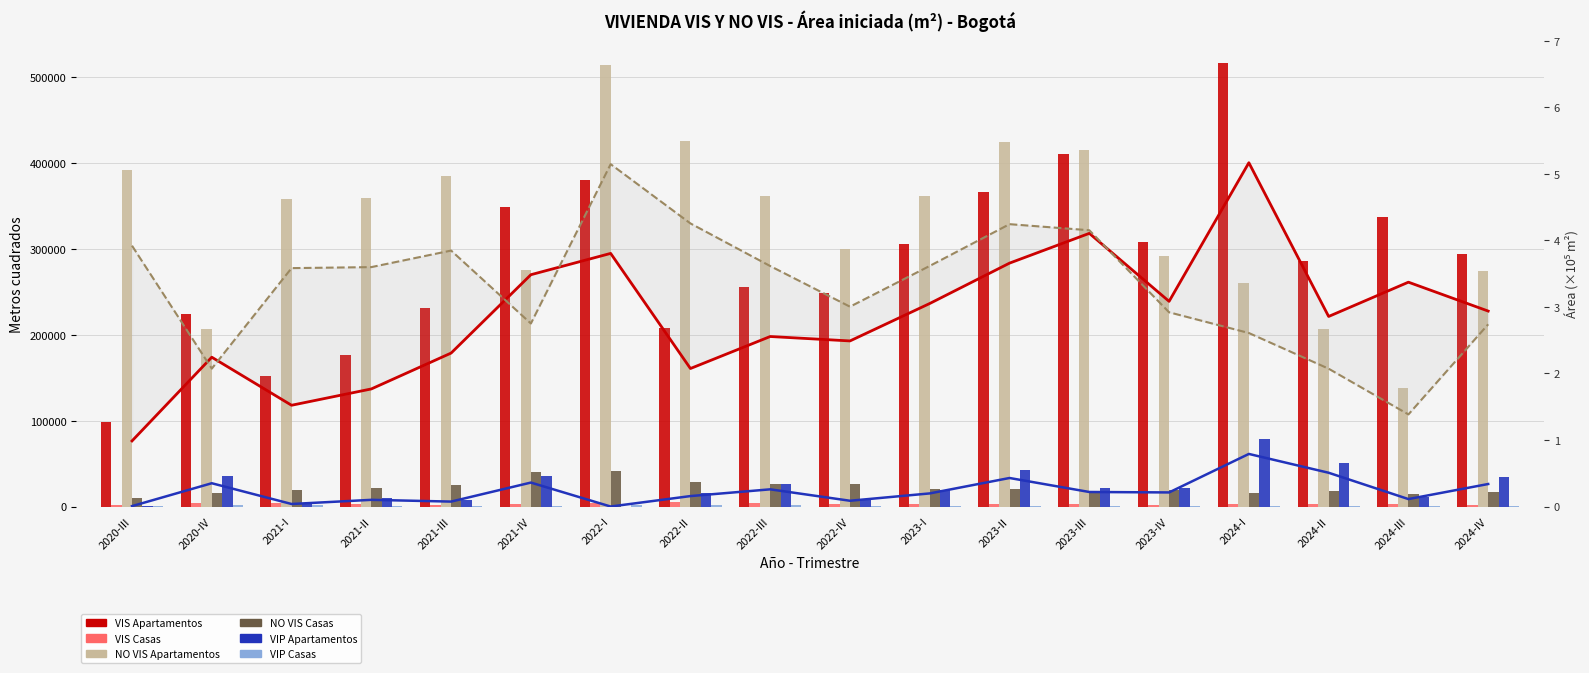

Is it true that NO VIS Apartamentos equals 124055.7 at 2024-II?

False